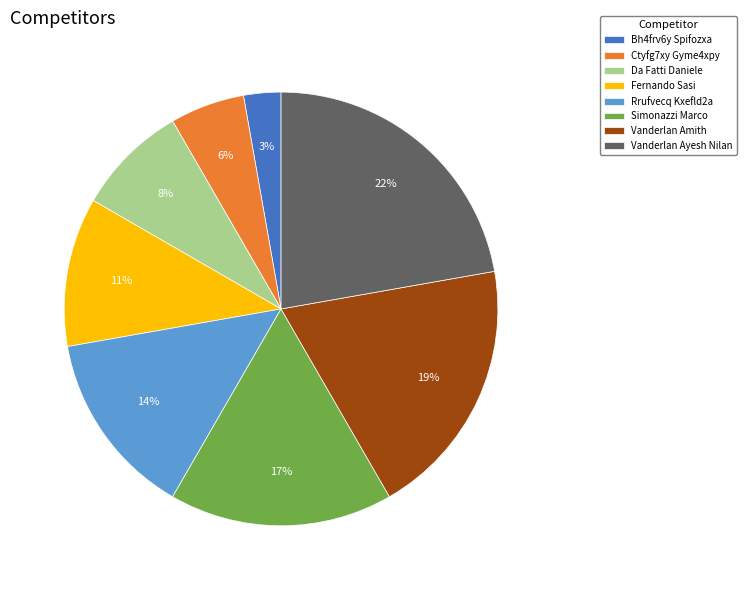

To the nearest percent, what percentage of the pie is Ctyfg7xy Gyme4xpy?

6%